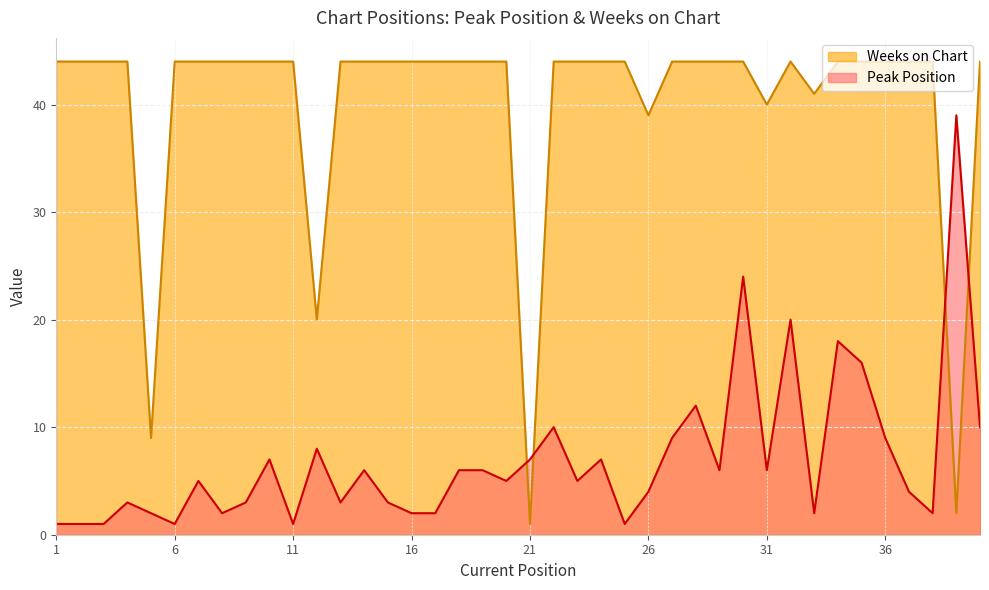

Reading right to left, transcribe all the data shown in this chart.

Peak Position: 40=10	39=39	38=2	37=4	36=9	35=16	34=18	33=2	32=20	31=6	30=24	29=6	28=12	27=9	26=4	25=1	24=7	23=5	22=10	21=7	20=5	19=6	18=6	17=2	16=2	15=3	14=6	13=3	12=8	11=1	10=7	9=3	8=2	7=5	6=1	5=2	4=3	3=1	2=1	1=1
Weeks on Chart: 40=44	39=2	38=44	37=44	36=44	35=44	34=44	33=41	32=44	31=40	30=44	29=44	28=44	27=44	26=39	25=44	24=44	23=44	22=44	21=1	20=44	19=44	18=44	17=44	16=44	15=44	14=44	13=44	12=20	11=44	10=44	9=44	8=44	7=44	6=44	5=9	4=44	3=44	2=44	1=44